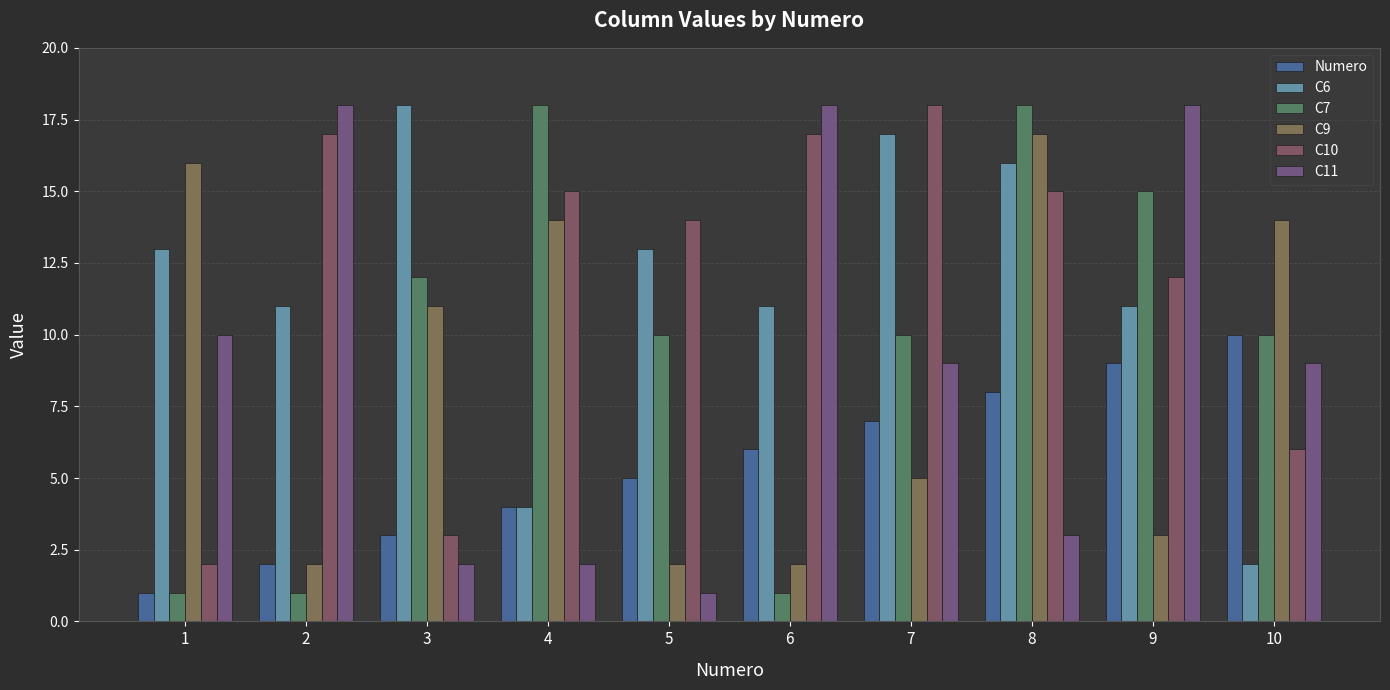

What is the value of the Numero bar at the 7th from the left?

7